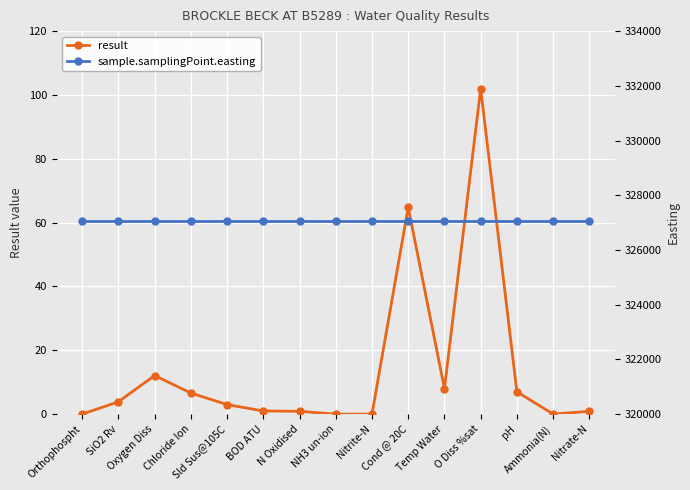

What is the maximum value for result?

102.0